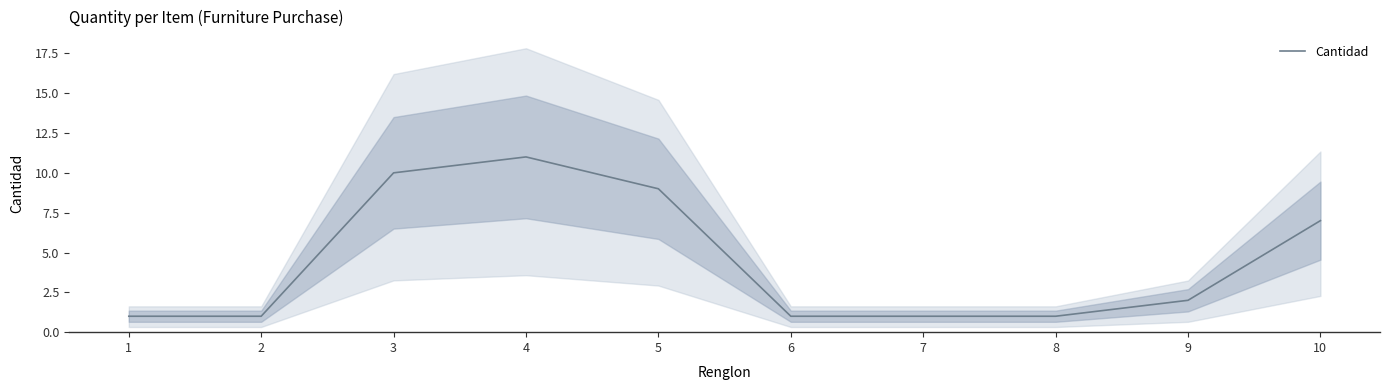

Reading right to left, what are all the values shown in this chart?

7	2	1	1	1	9	11	10	1	1